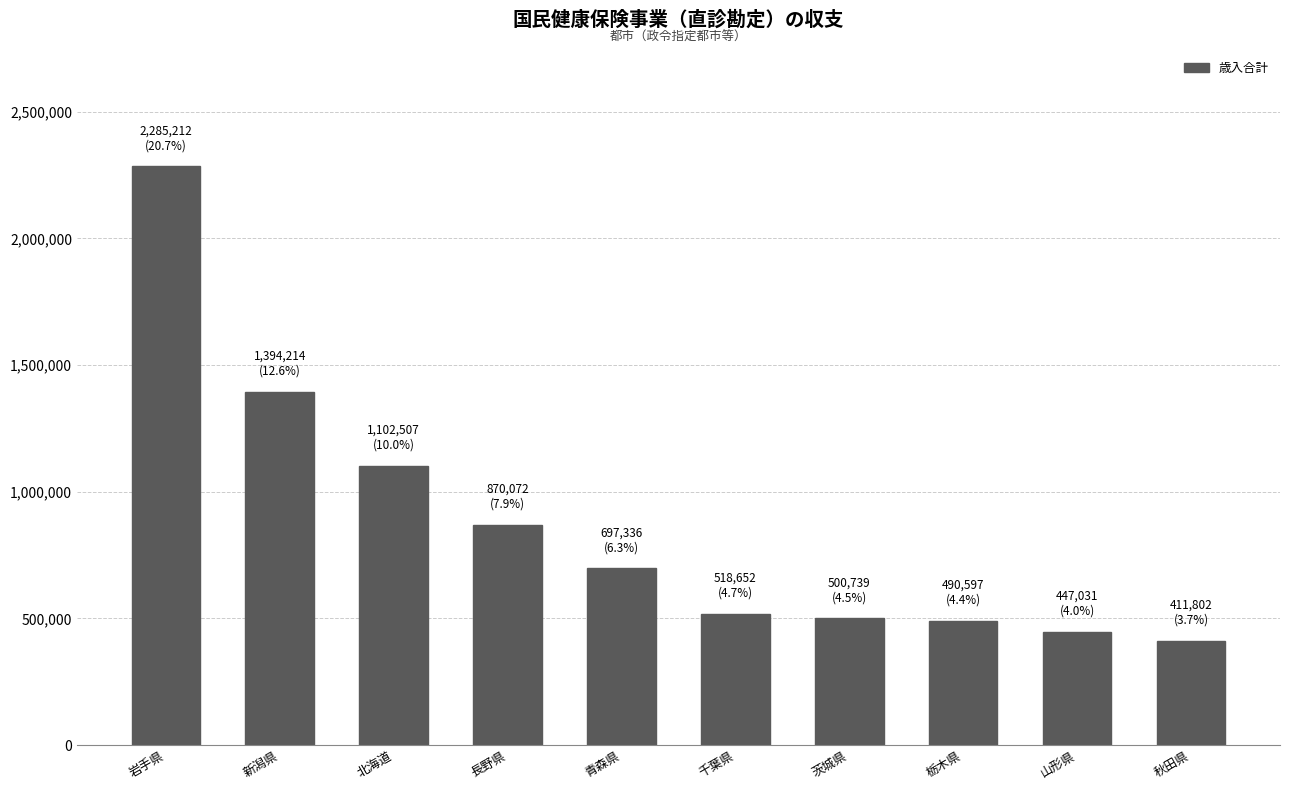

What is the approximate value at 栃木県, to the nearest 100?

490600